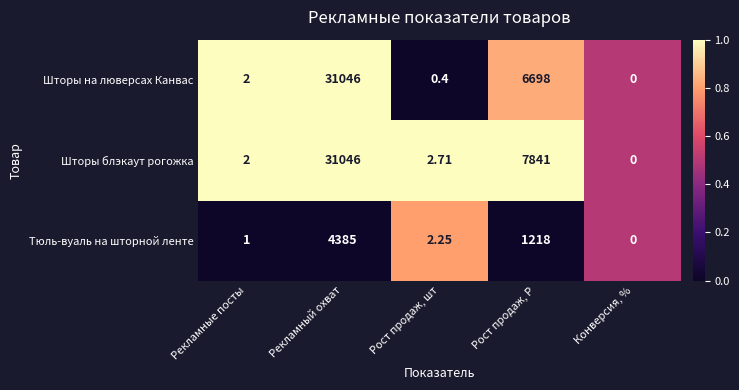

Between Рост продаж, шт and Рост продаж, Р, which series saw the biggest shift?

Шторы блэкаут рогожка